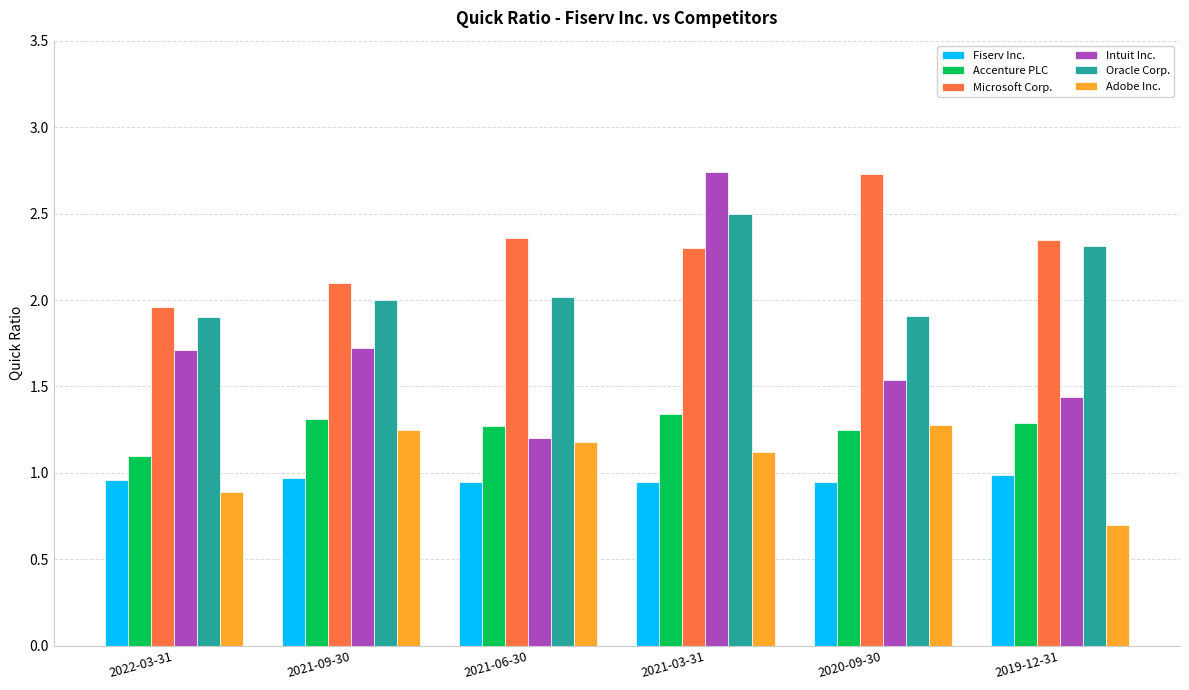

Which series has the largest range (max minus min)?

Intuit Inc.